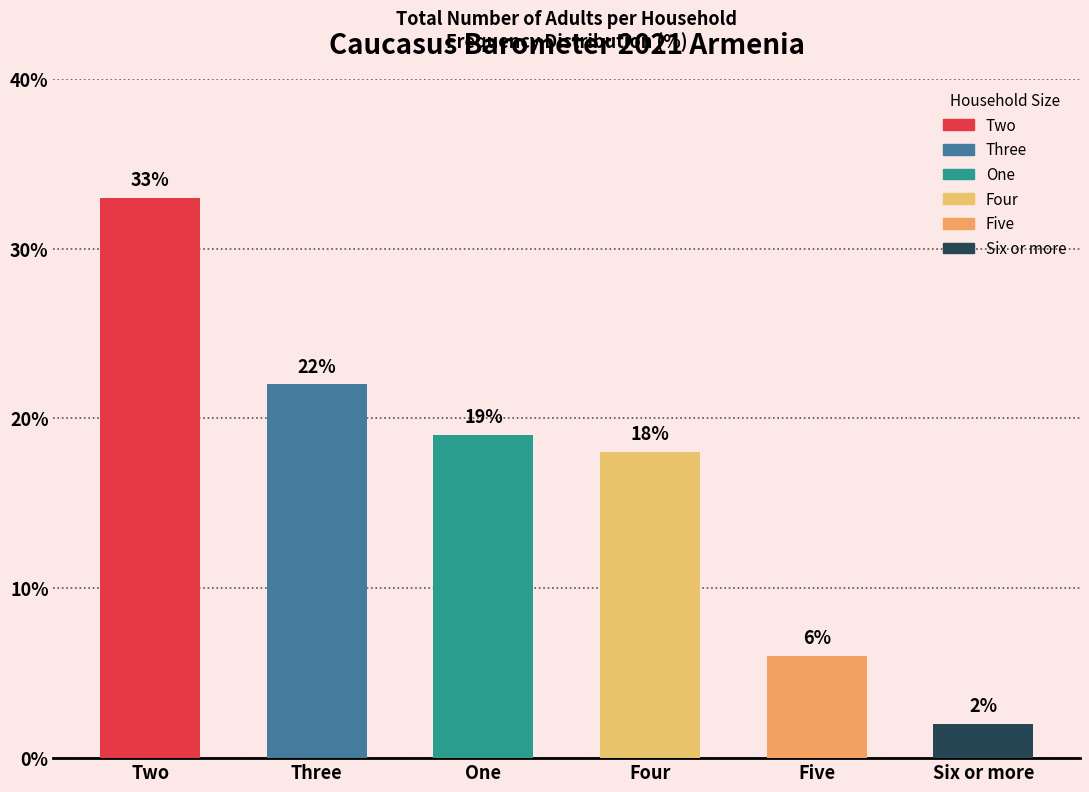

At which category does the chart reach its peak across all series?

Two